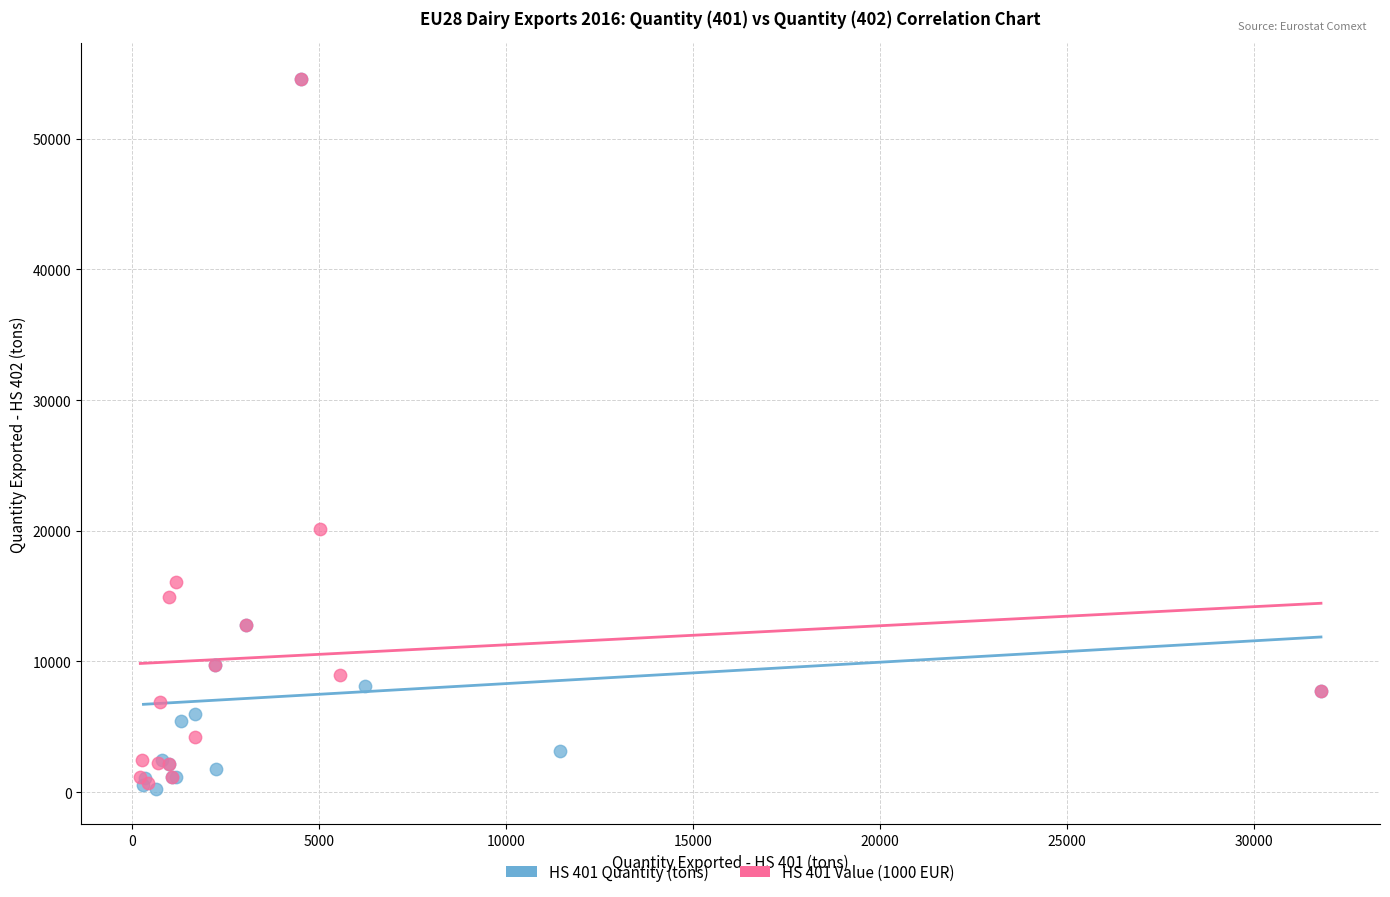

What are all the series names shown in the legend?

HS 401 Quantity (tons), HS 401 Value (1000 EUR)